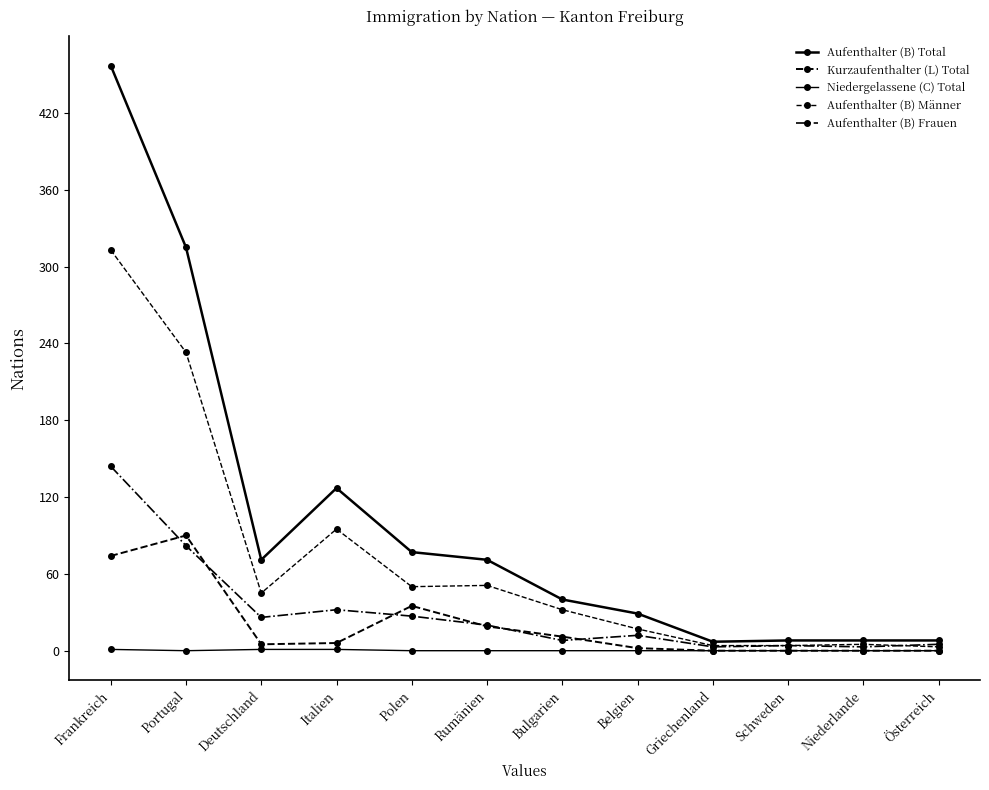

At Griechenland, list the series in order from largest to smallest.

Aufenthalter (B) Total, Aufenthalter (B) Männer, Aufenthalter (B) Frauen, Kurzaufenthalter (L) Total, Niedergelassene (C) Total